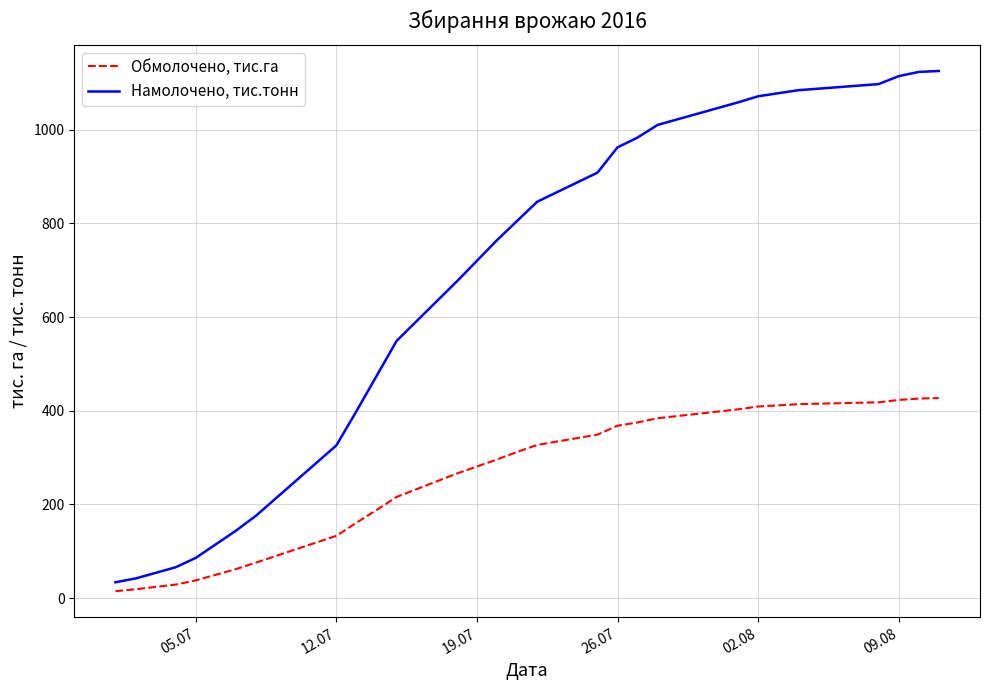

Which series has the largest total across all categories?

Намолочено, тис.тонн